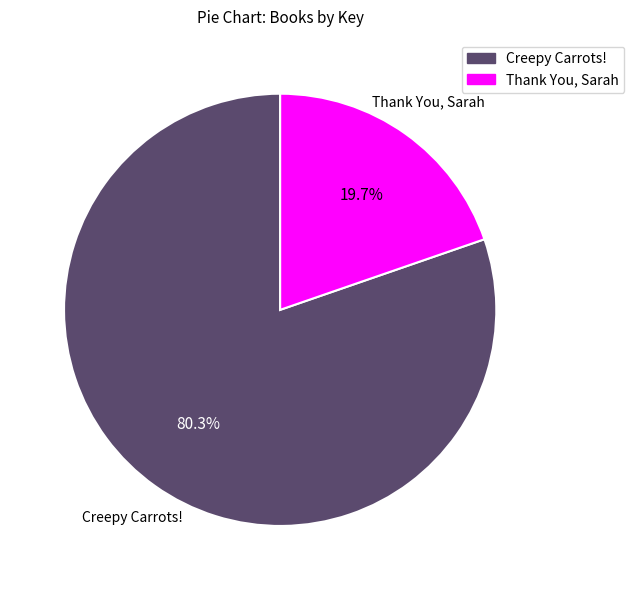

How much of the chart is everything except Thank You, Sarah?

80.3%